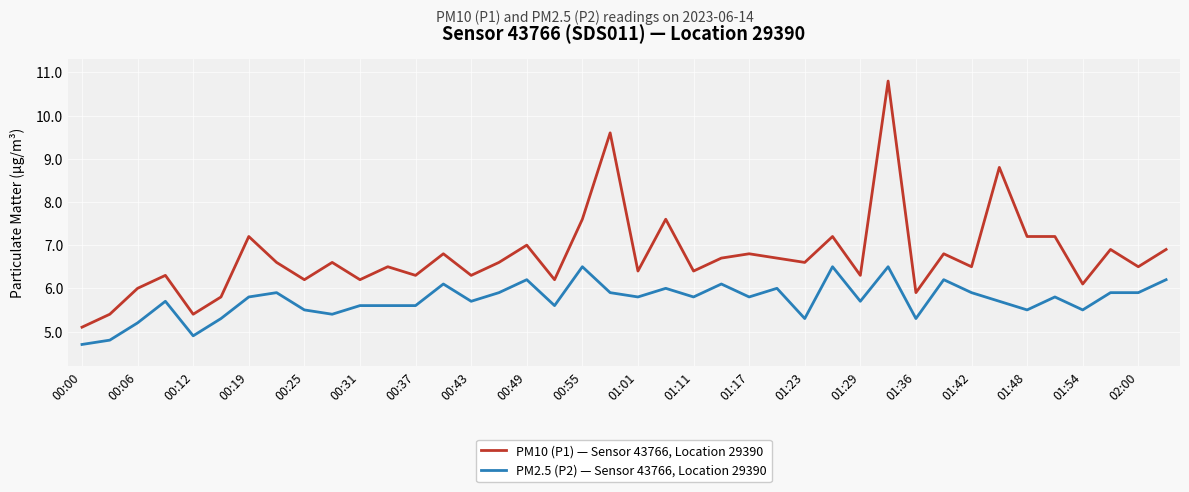

What is the maximum value shown in the chart?

10.8